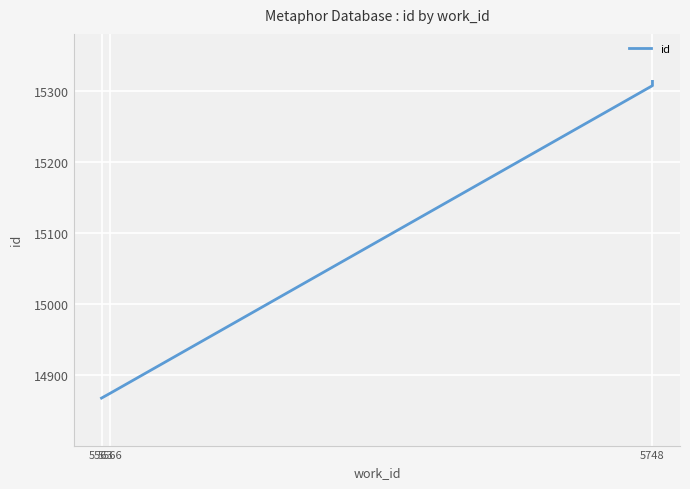

What is the value of the 5th point from the left?

15314